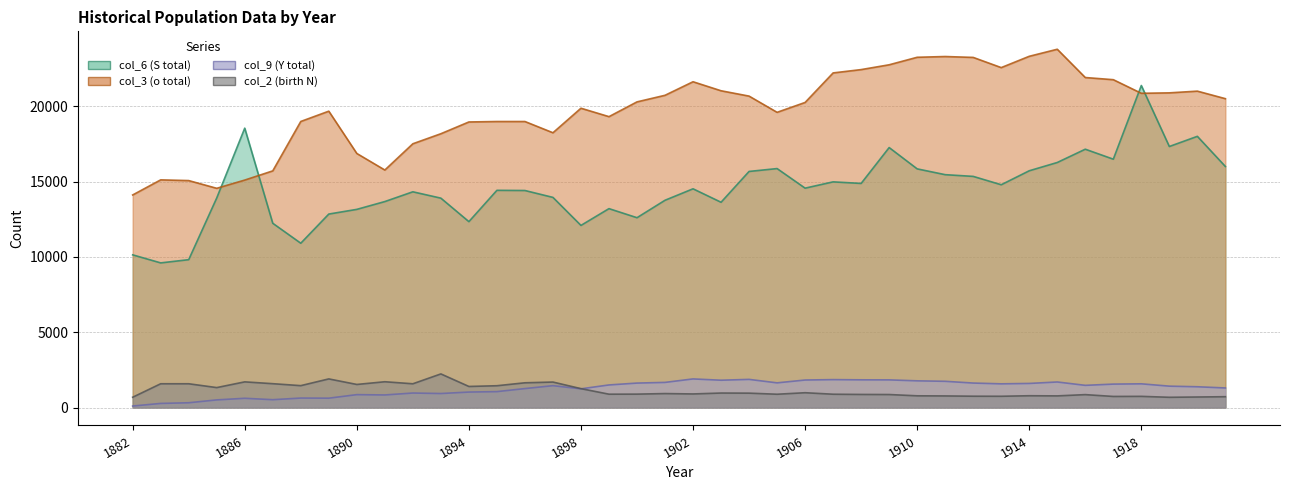

Which category has the highest value across all series?

1915